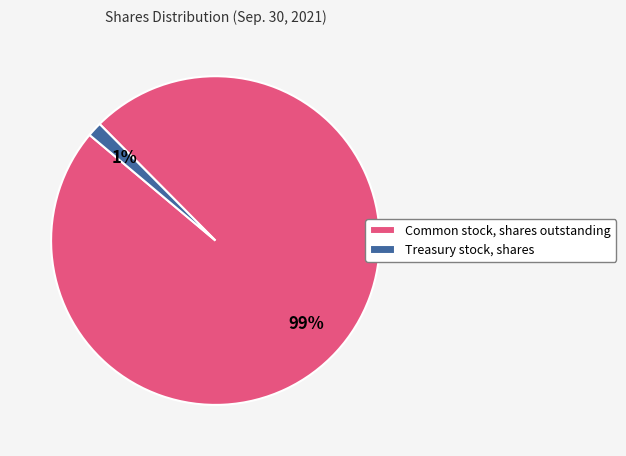

Which has a higher value, Treasury stock, shares or Common stock, shares outstanding?

Common stock, shares outstanding